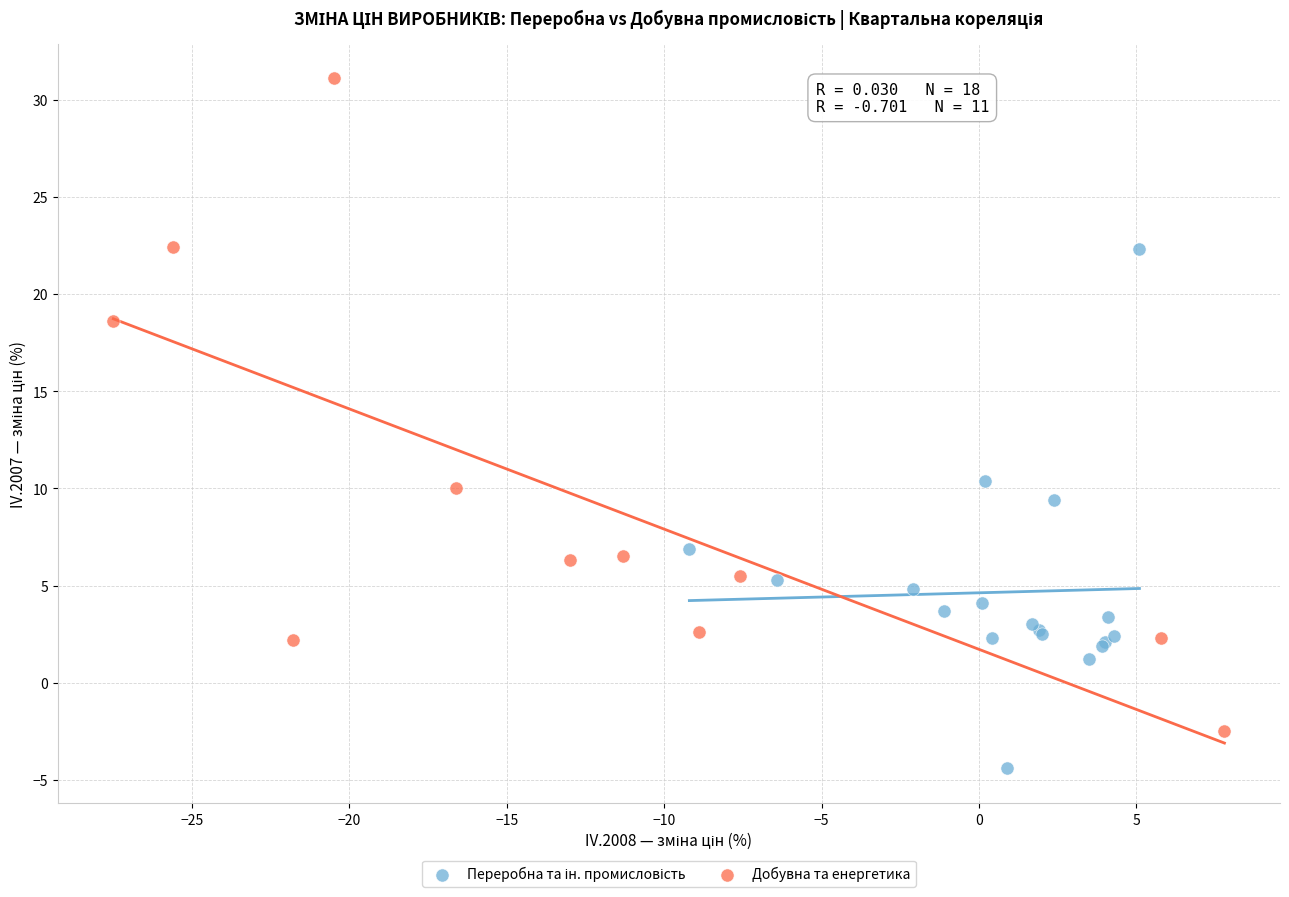

Which series reaches the maximum Y coordinate?

Добувна та енергетика